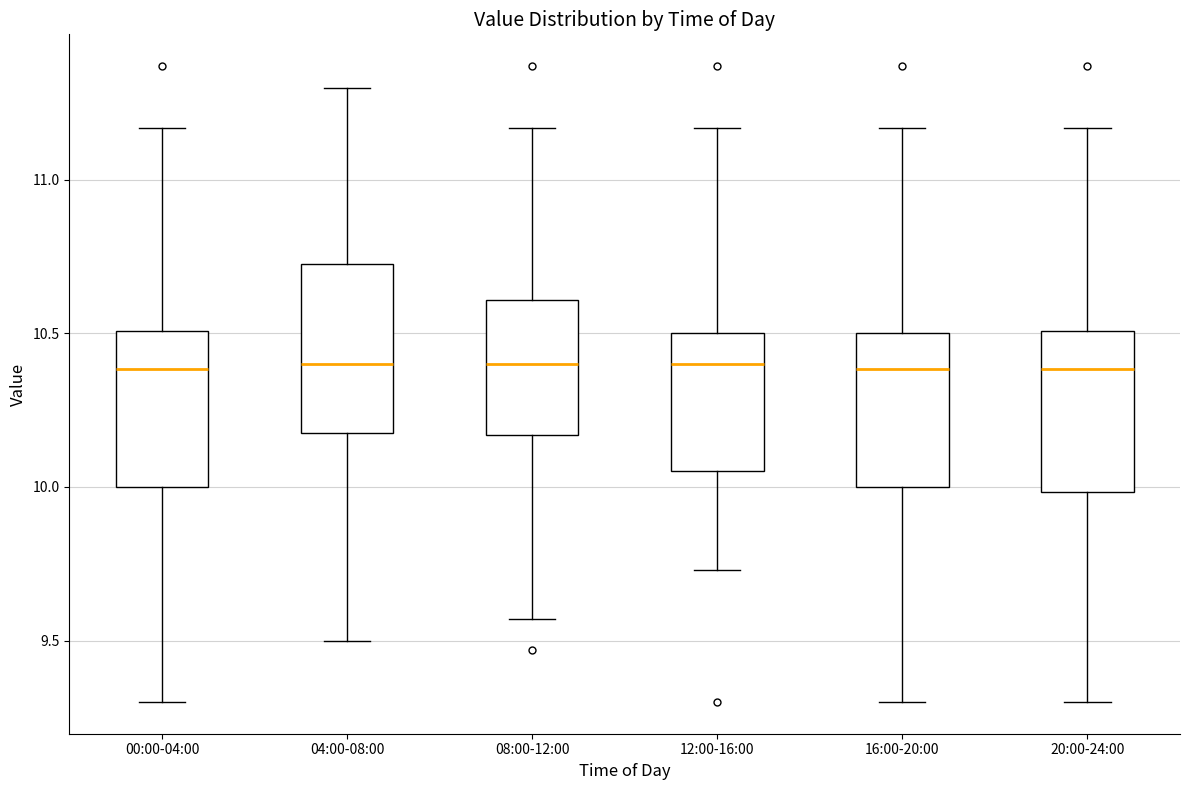

Reading left to right, transcribe this box plot: for each box, give where its median line is, the range the box spans, and where its two whiskers end, as read against the y-axis. The values are not printed on the chart, so give them approximately, as read against the axis.

00:00-04:00: median 10.40, box 10.00 to 10.50, whiskers 9.30 to 11.15
04:00-08:00: median 10.40, box 10.20 to 10.75, whiskers 9.50 to 11.30
08:00-12:00: median 10.40, box 10.15 to 10.60, whiskers 9.55 to 11.15
12:00-16:00: median 10.40, box 10.05 to 10.50, whiskers 9.75 to 11.15
16:00-20:00: median 10.40, box 10.00 to 10.50, whiskers 9.30 to 11.15
20:00-24:00: median 10.40, box 10.00 to 10.50, whiskers 9.30 to 11.15